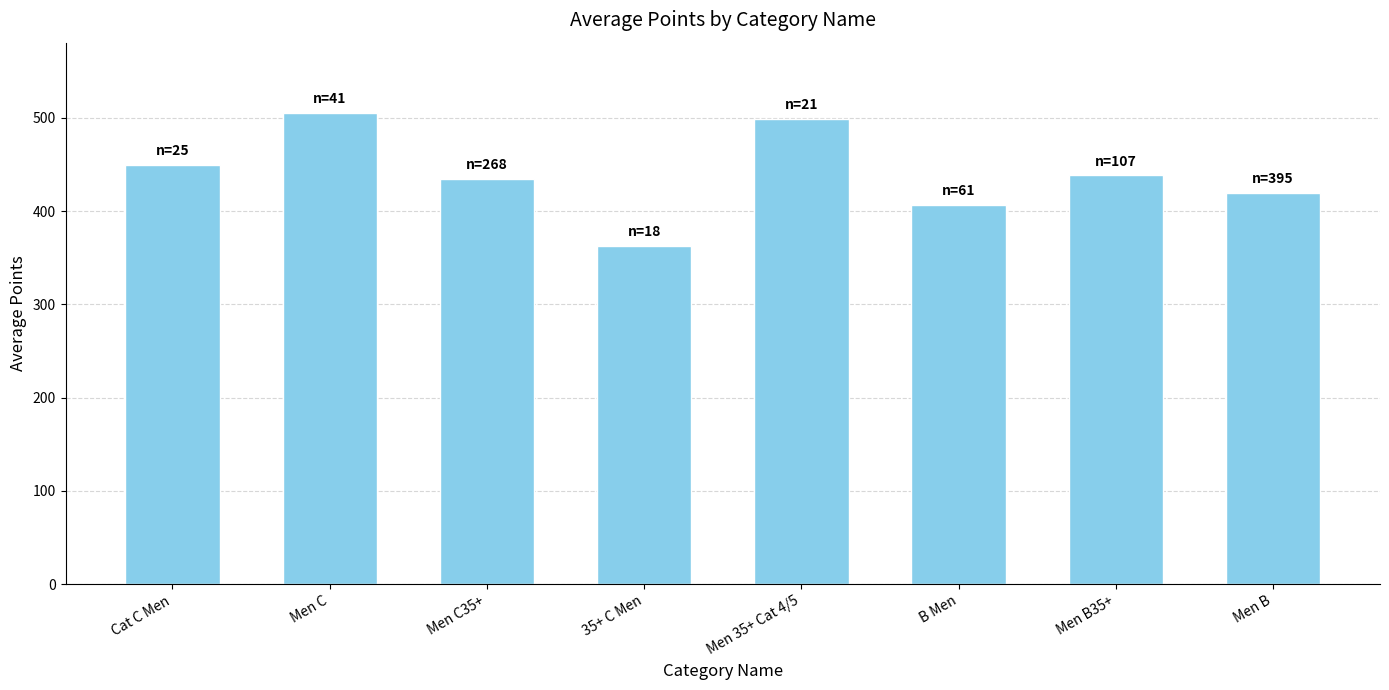

How many data points are less than 438?

4